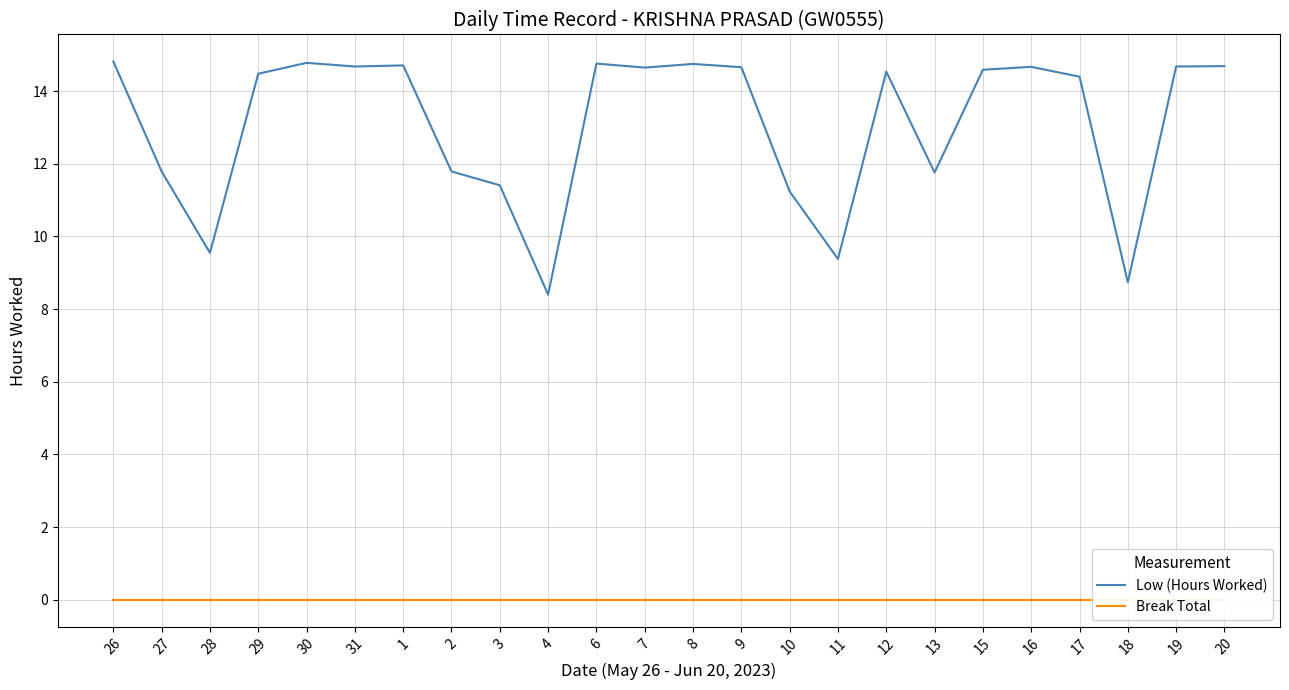

Reading left to right, what are all the values shown in this chart?

Low (Hours Worked): 26=14.8	27=11.8	28=9.6	29=14.5	30=14.8	31=14.7	1=14.7	2=11.8	3=11.4	4=8.4	6=14.8	7=14.7	8=14.8	9=14.7	10=11.2	11=9.4	12=14.5	13=11.8	15=14.6	16=14.7	17=14.4	18=8.7	19=14.7	20=14.7
Break Total: 26=0.0	27=0.0	28=0.0	29=0.0	30=0.0	31=0.0	1=0.0	2=0.0	3=0.0	4=0.0	6=0.0	7=0.0	8=0.0	9=0.0	10=0.0	11=0.0	12=0.0	13=0.0	15=0.0	16=0.0	17=0.0	18=0.0	19=0.0	20=0.0